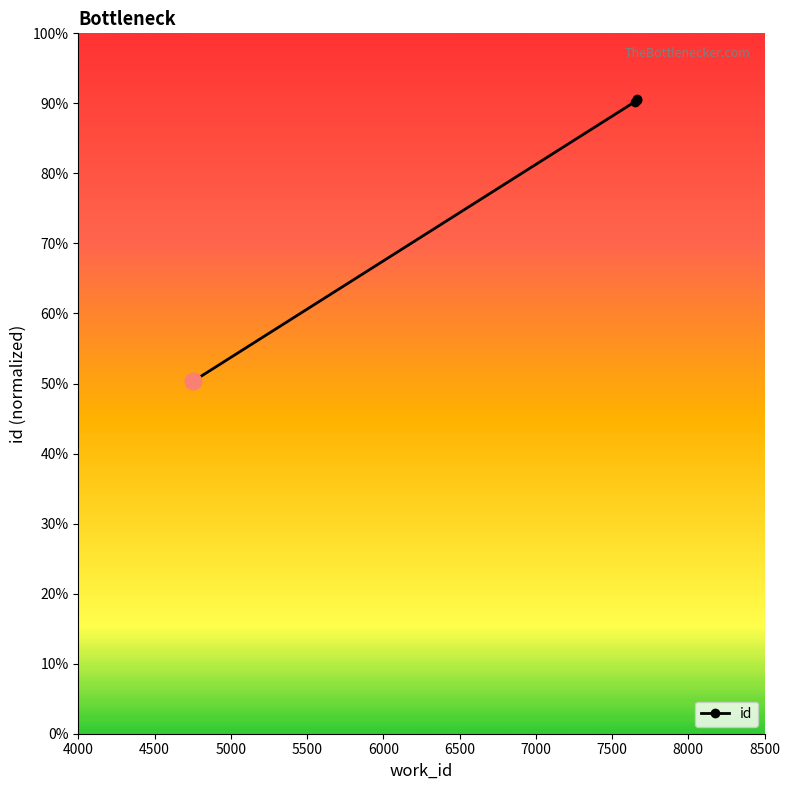

Reading left to right, list all the values displayed in this chart.

50.3	90.2	90.5	90.6